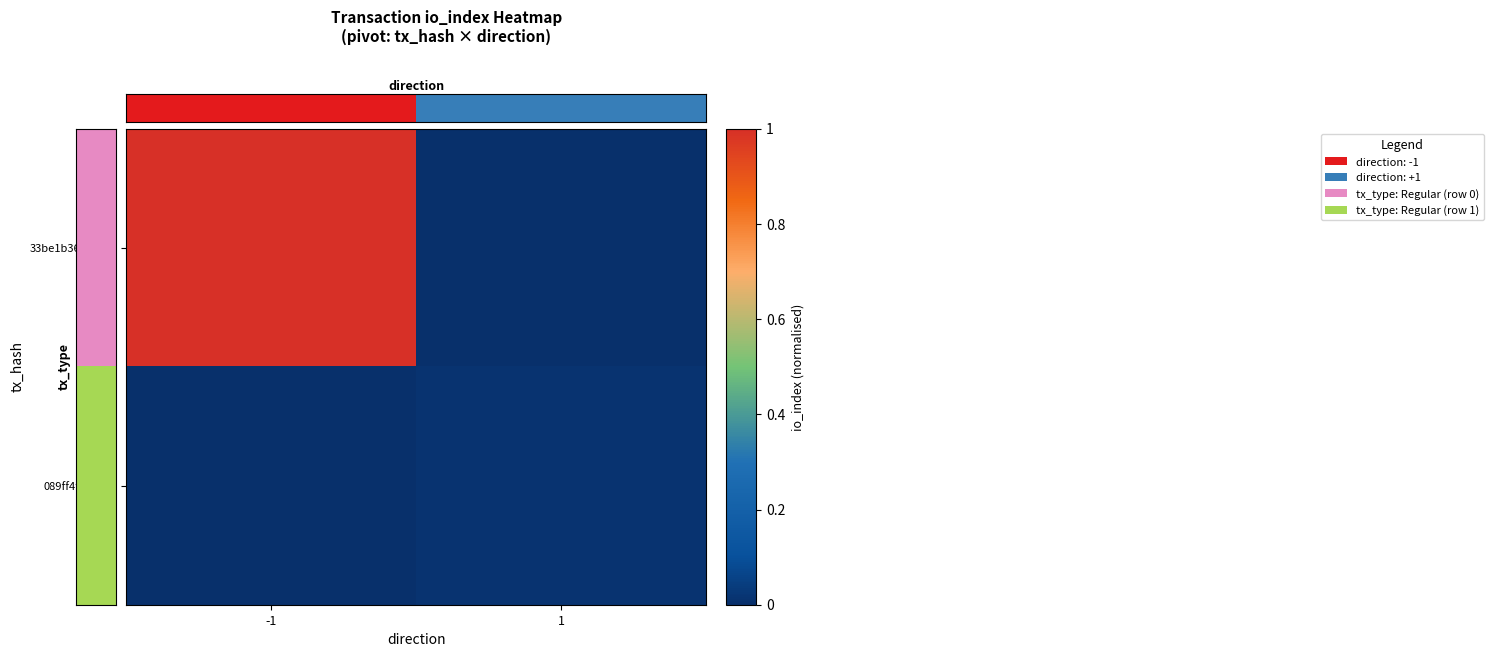

How many series are shown in this chart?

2